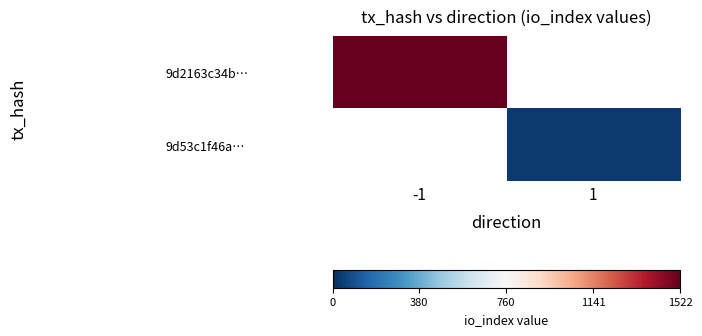

List the series in order of their peak value, highest first.

9d2163c34b…, 9d53c1f46a…